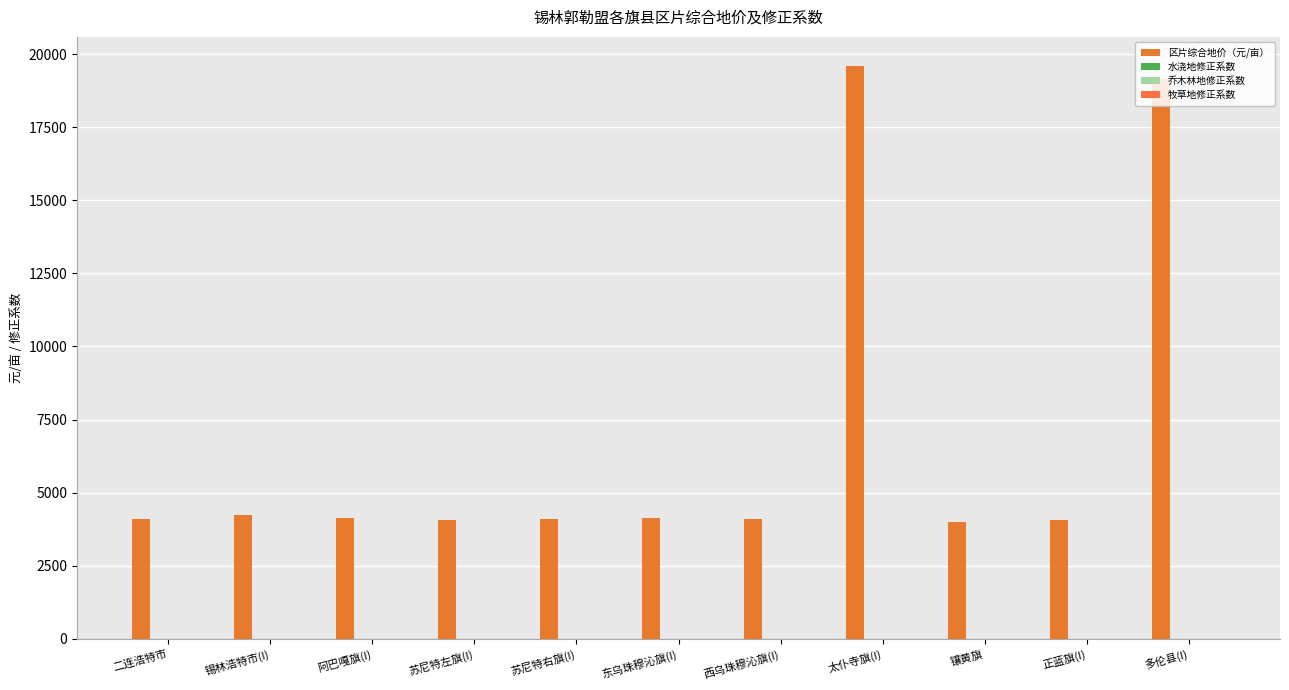

List the labels in order of 区片综合地价（元/亩） value, largest first.

太仆寺旗(I), 多伦县(I), 锡林浩特市(I), 东乌珠穆沁旗(I), 阿巴嘎旗(I), 西乌珠穆沁旗(I), 二连浩特市, 苏尼特右旗(I), 正蓝旗(I), 苏尼特左旗(I), 镶黄旗